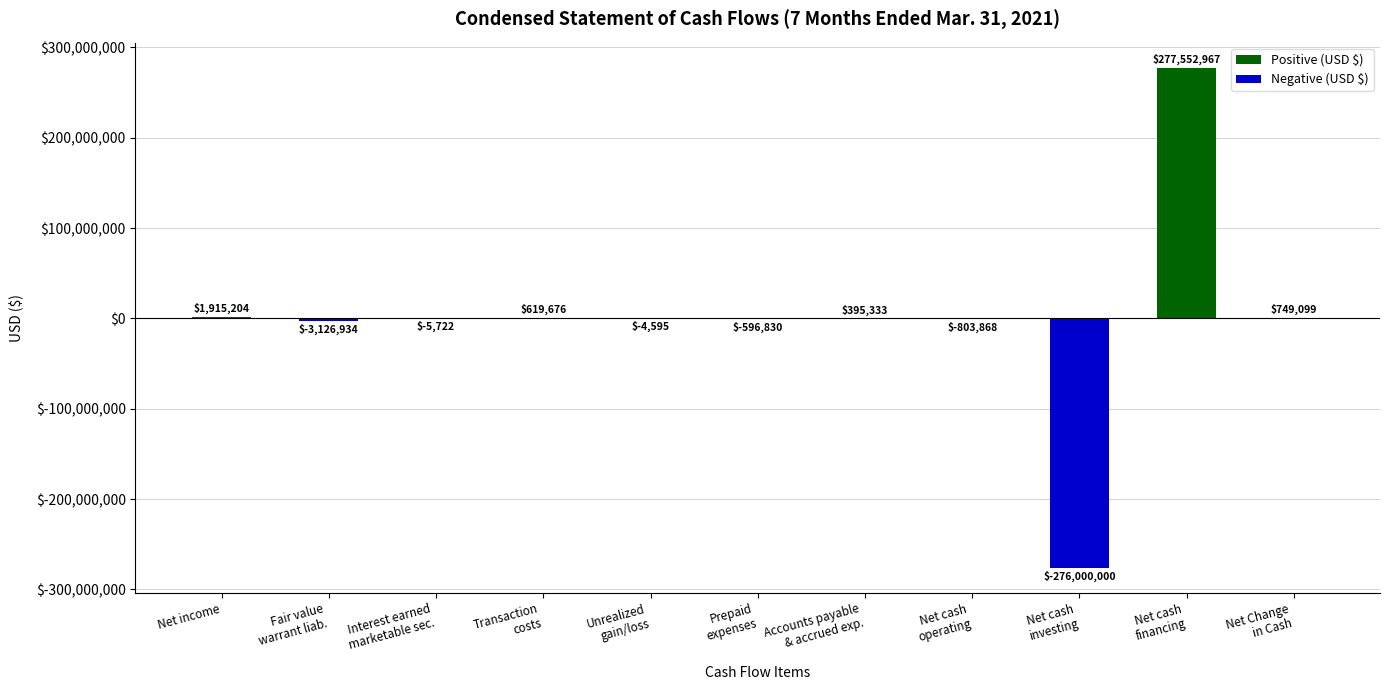

Count the number of values greater than -4595.

5